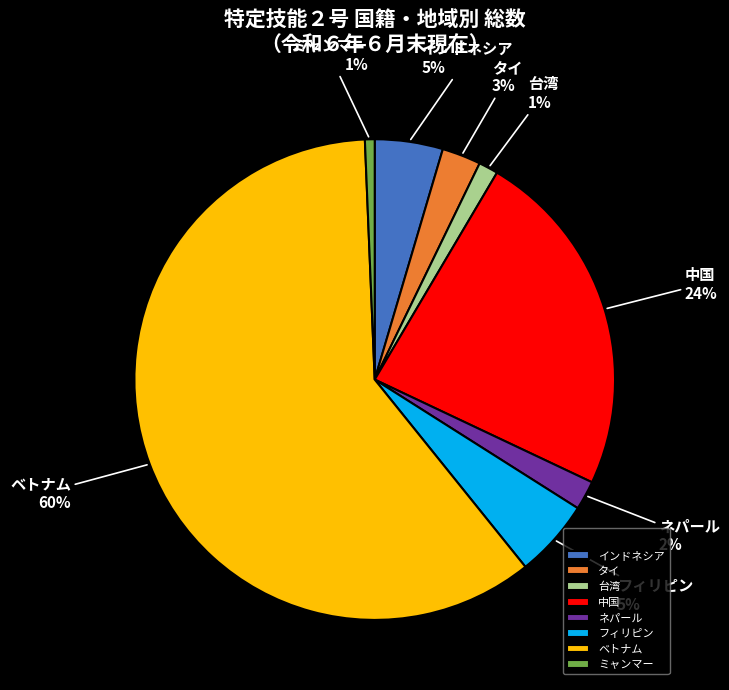

To the nearest percent, what is the average slice percentage?

12%